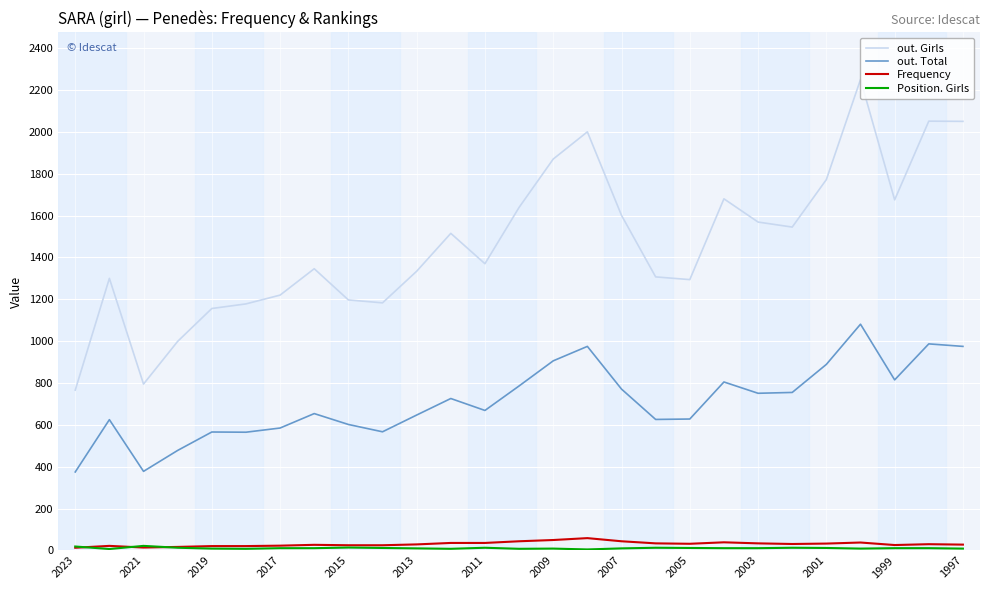

Which series has the largest range (max minus min)?

out. Girls